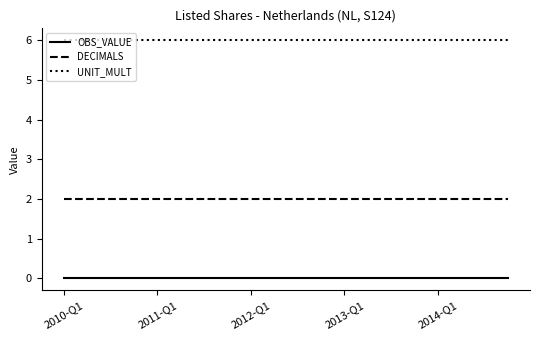

Rank the series by their maximum value, from lowest to highest.

OBS_VALUE, DECIMALS, UNIT_MULT